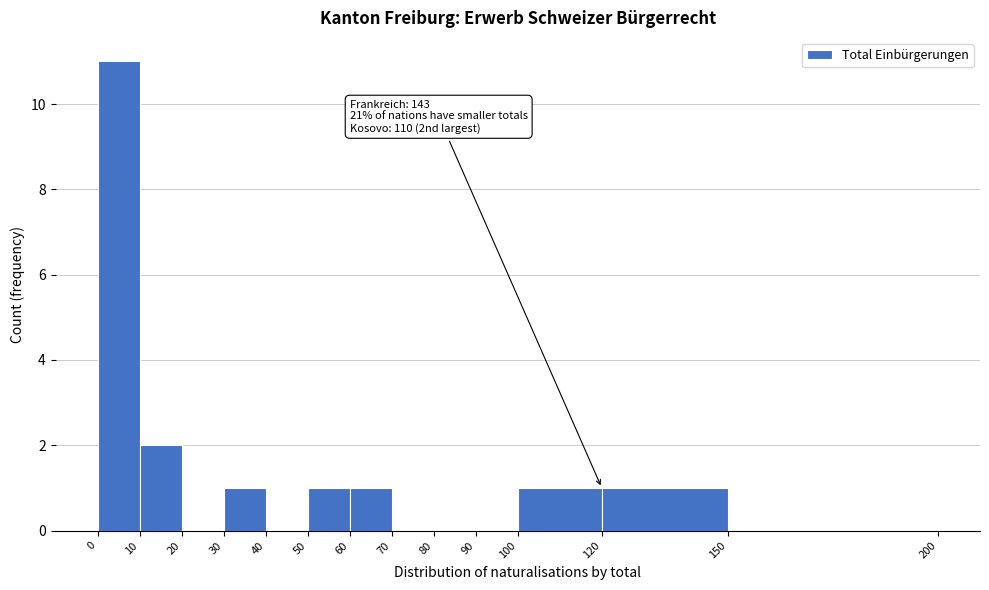

Which range on the x-axis has the tallest bar?

0 to 10